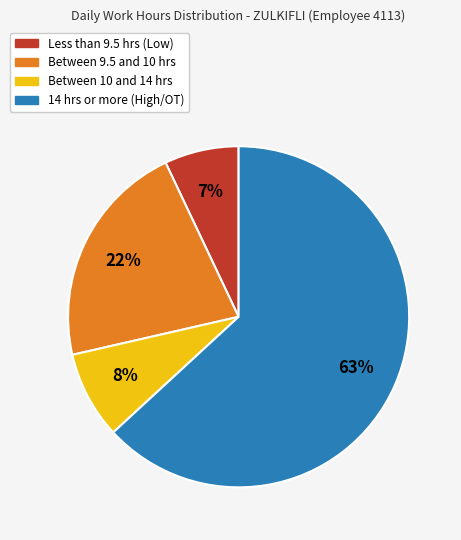

Is there any slice that represents more than half of the pie?

Yes